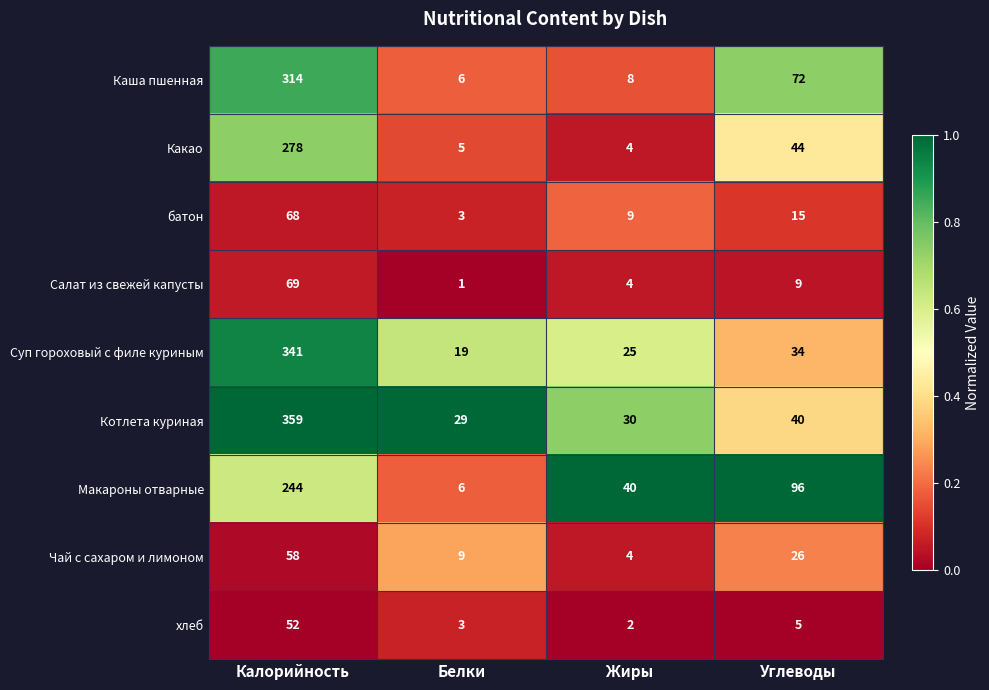

What is the sum of the батон values at Калорийность and Белки?

71